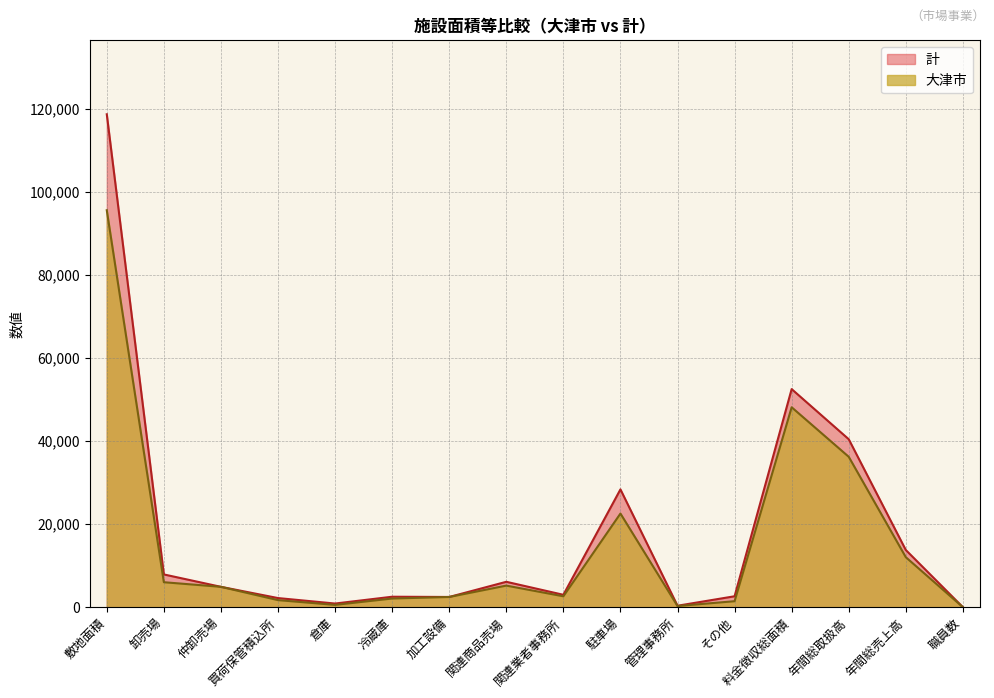

How many data points in 大津市 are less than 4913?

8